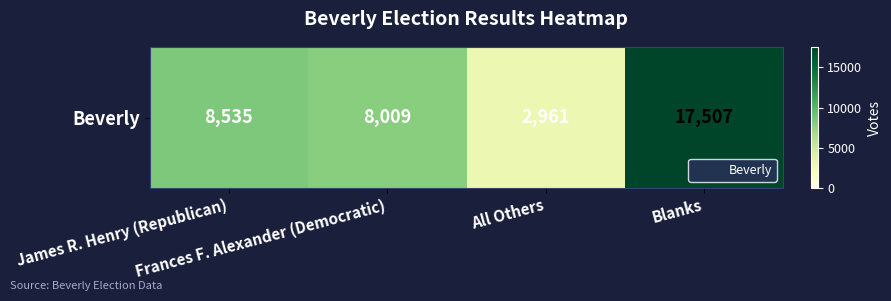

Rank the categories by value from lowest to highest.

All Others, Frances F. Alexander (Democratic), James R. Henry (Republican), Blanks